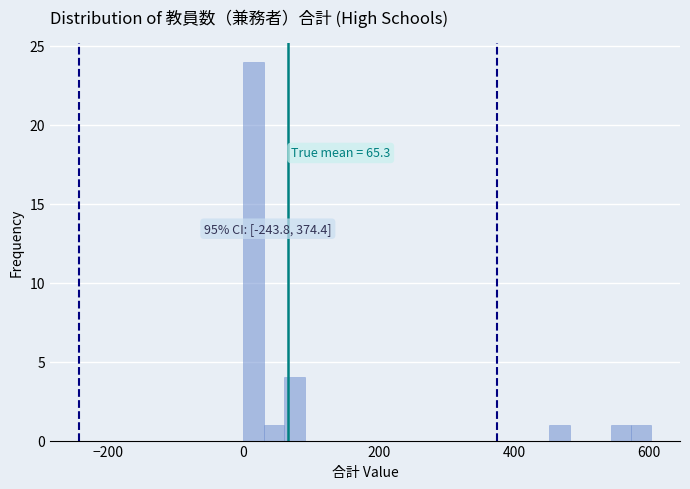

Read against the x-axis, roughly where is the centre of the tallest bar?

20